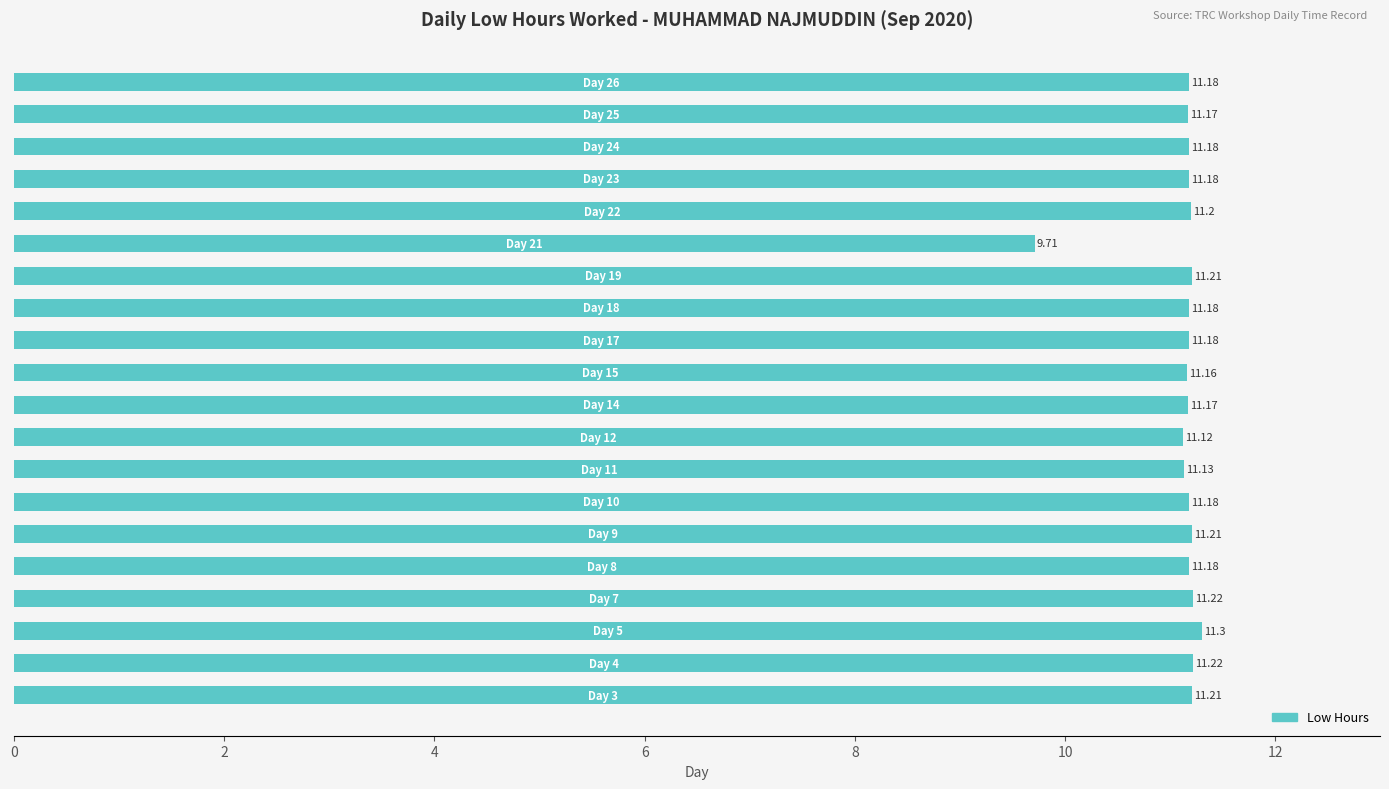

What is the difference between the maximum and minimum values?

1.6